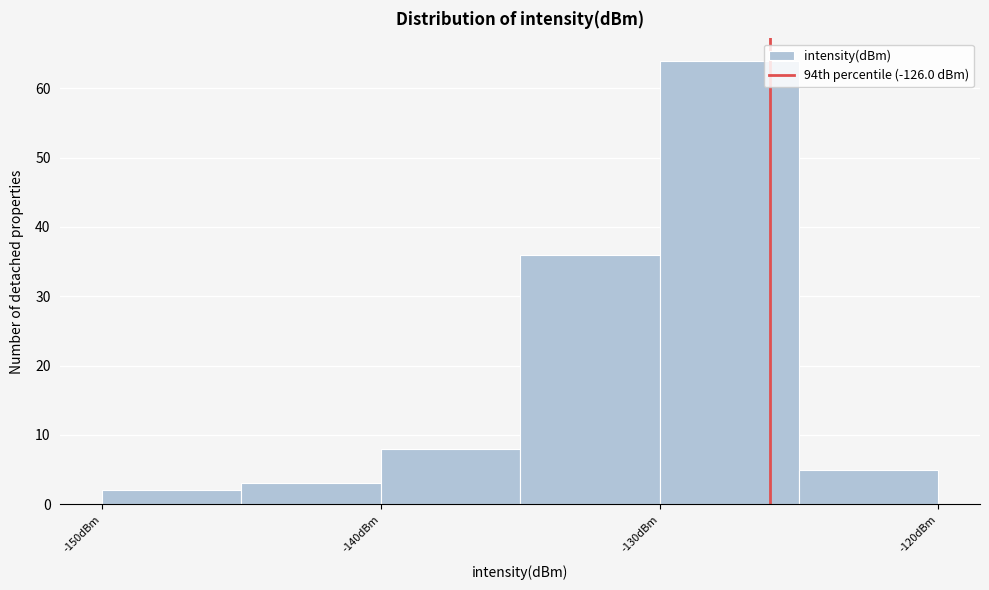

What is the height of the bar covering -125 to -120 on the x-axis? The values are not printed on the chart, so give them approximately, as read against the axis.

5